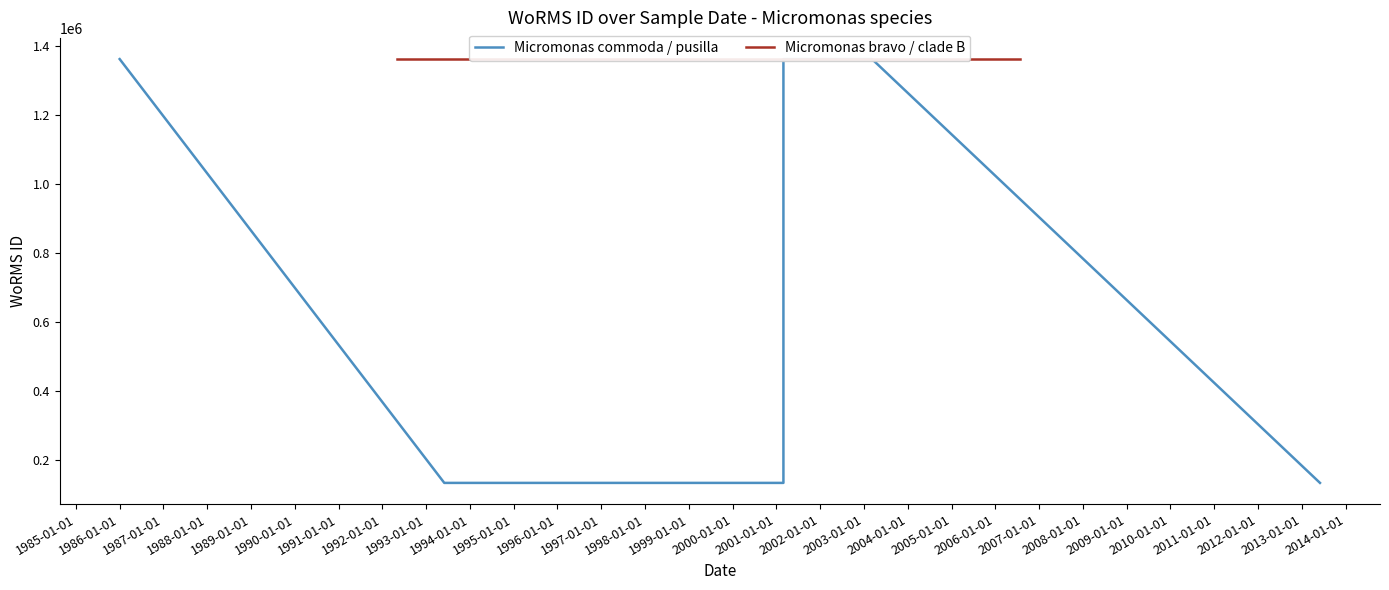

What is the approximate value of Micromonas bravo (1361175) at 1997-01-08?

1361175